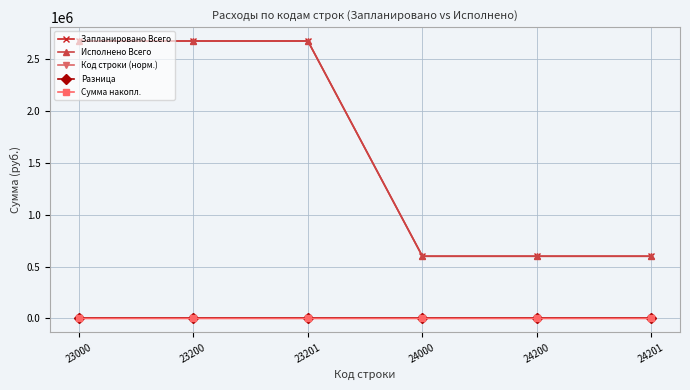

Is this an area chart (filled region under the line)?

No